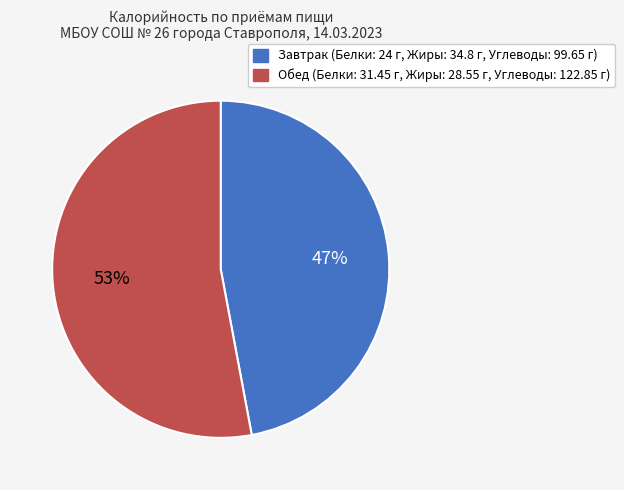

Approximately how many times larger is the value at Завтрак compared to Обед?

0.9